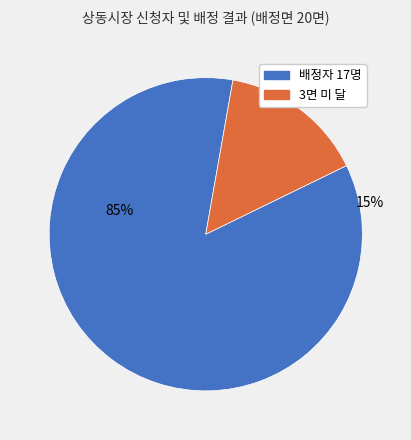

Is there a majority slice in this chart?

Yes